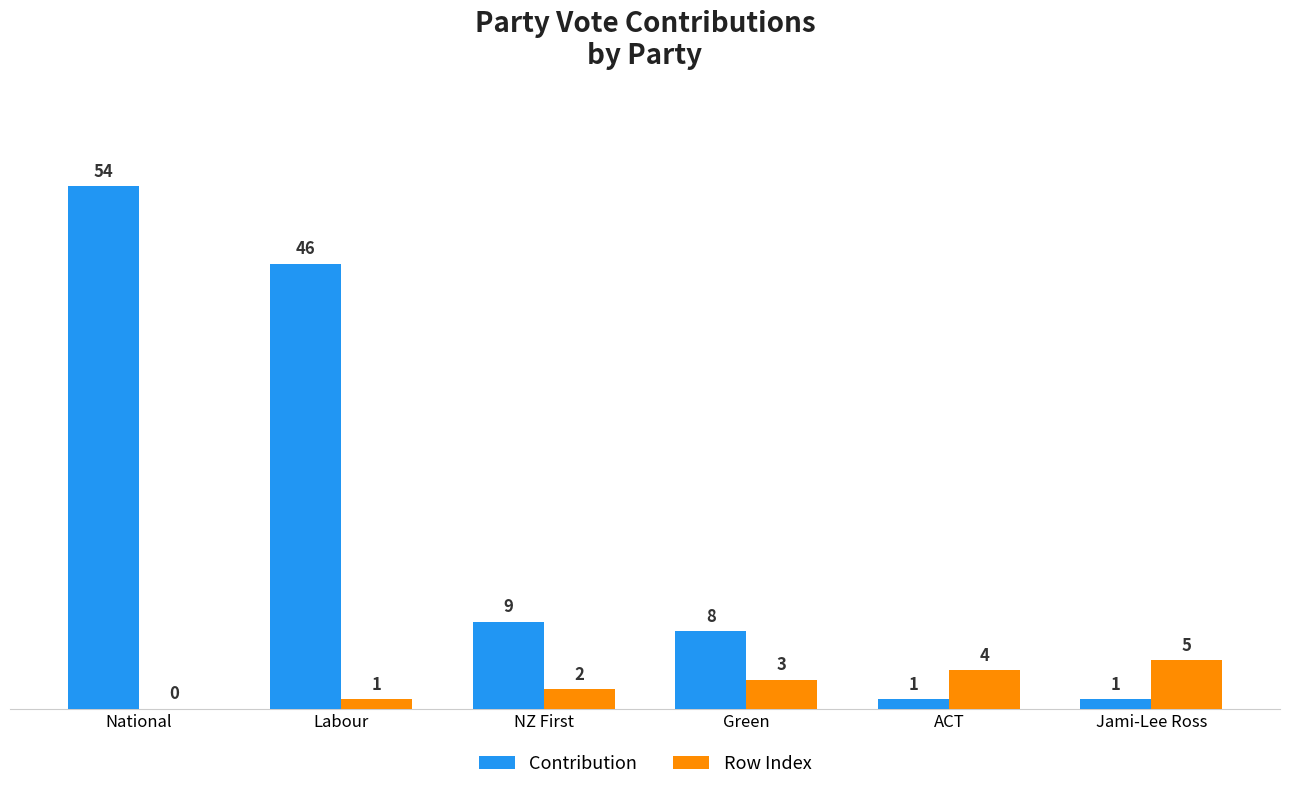

What is the sum of the Contribution values at NZ First and ACT?

10